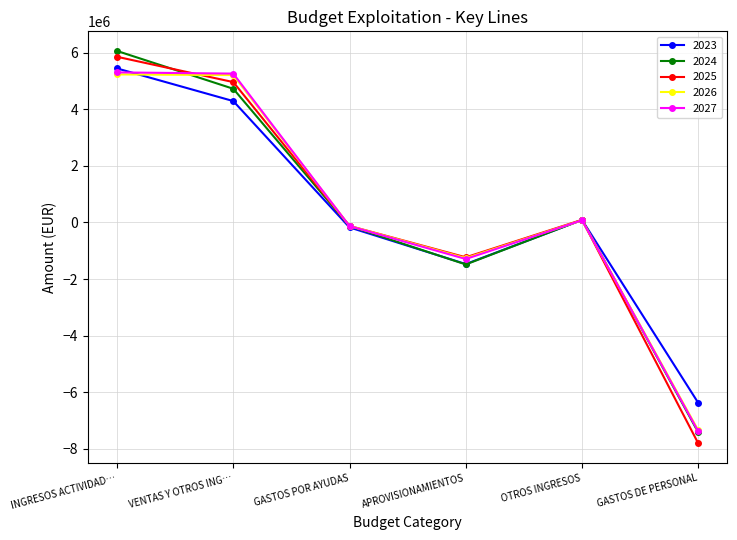

What is the difference between the maximum and minimum values in the 2027 series?

12688736.6